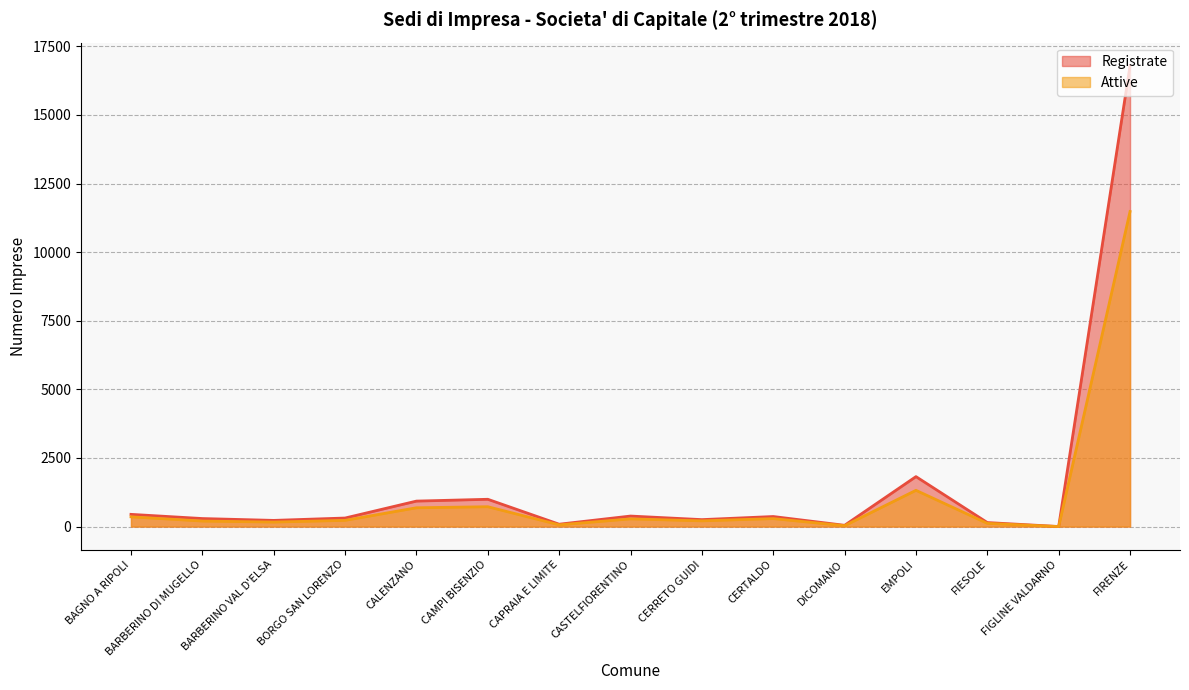

What is the sum of all Registrate values?

23092